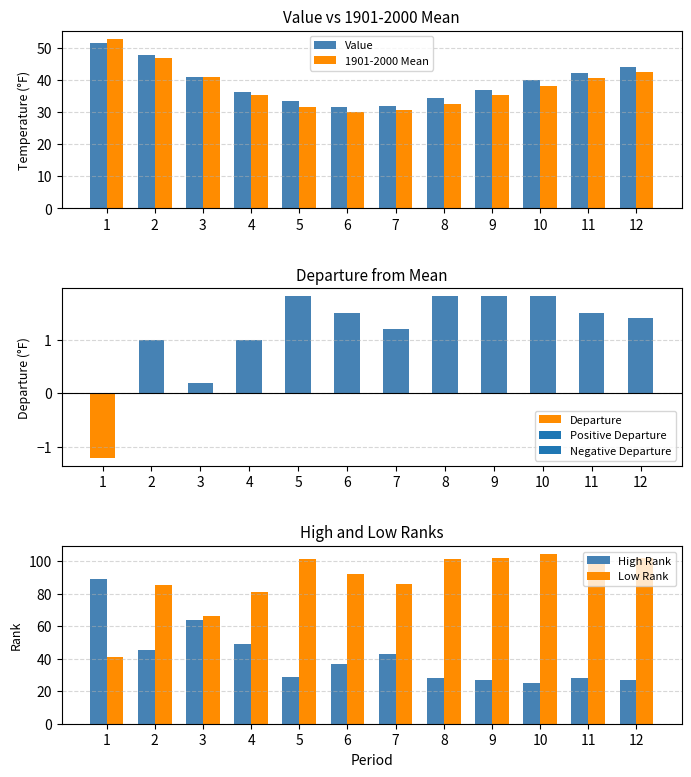

Which series has the widest spread of values?

High Rank